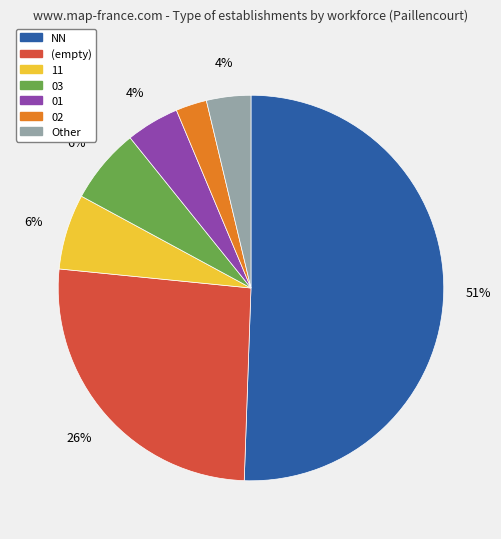

To the nearest percent, what is the difference between the largest and smallest slice percentages?

48%